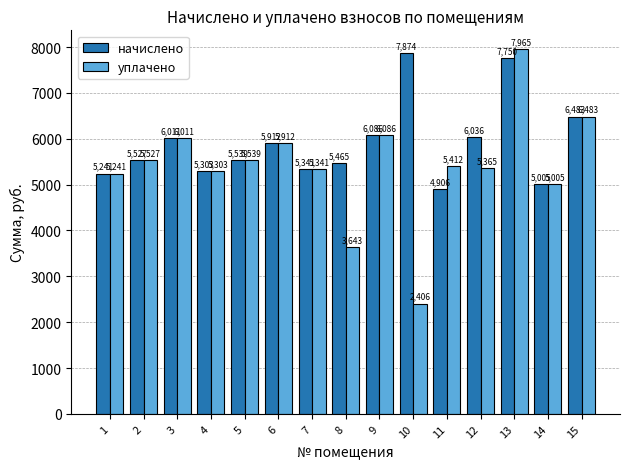

Are the bars grouped side by side (vs. stacked)?

Yes